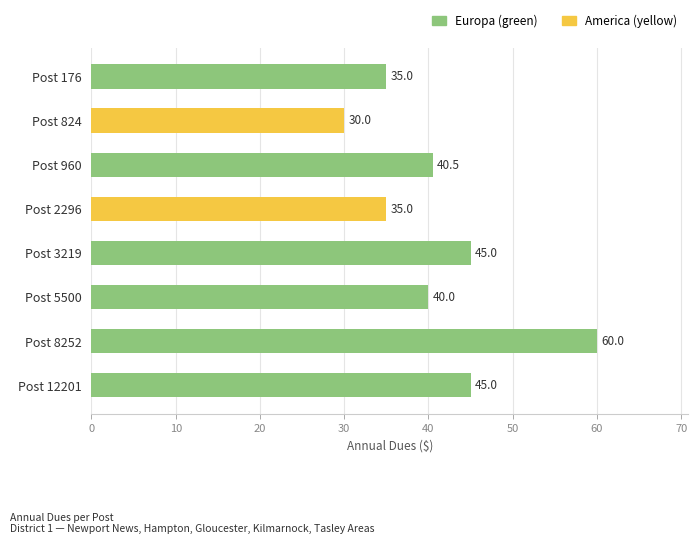

Count the values in the range 35 to 45.

6